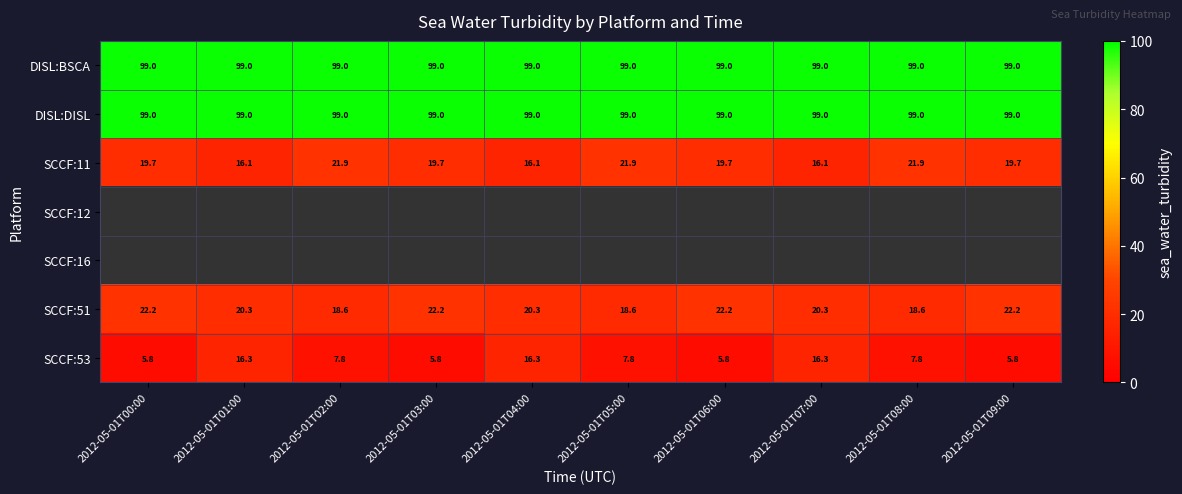

What is the difference between the highest and lowest values at 2012-05-01T08:00?

91.2